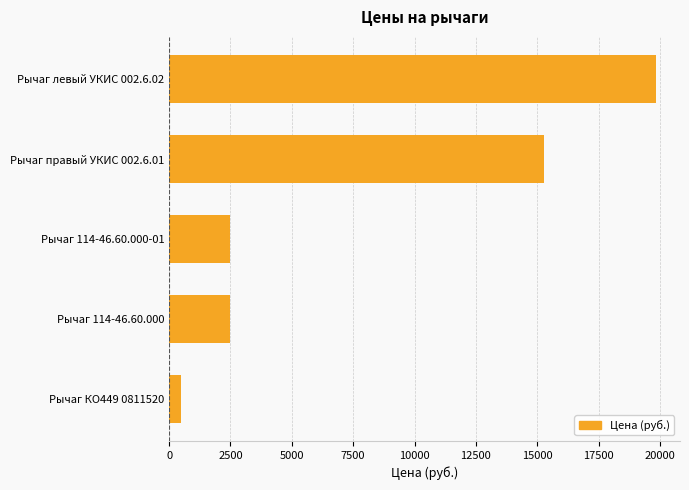

Between Рычаг правый УКИС 002.6.01 and Рычаг левый УКИС 002.6.02, which is larger?

Рычаг левый УКИС 002.6.02